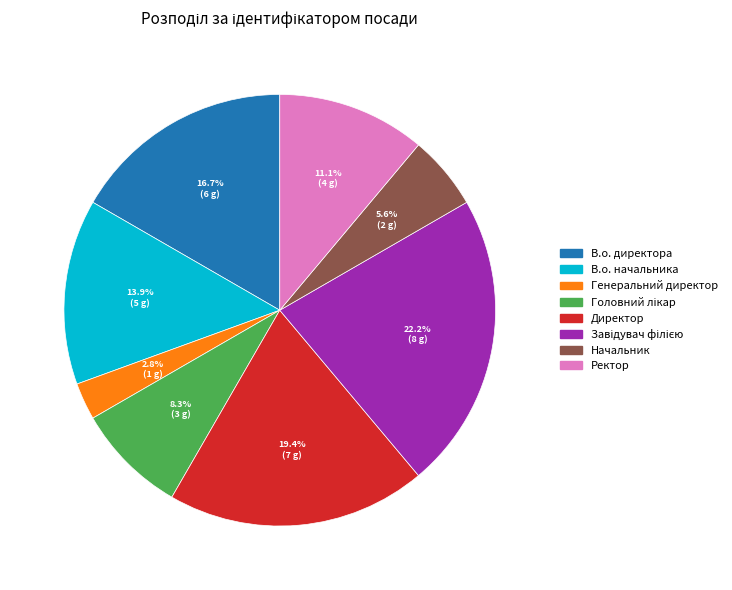

Is there a majority slice in this chart?

No